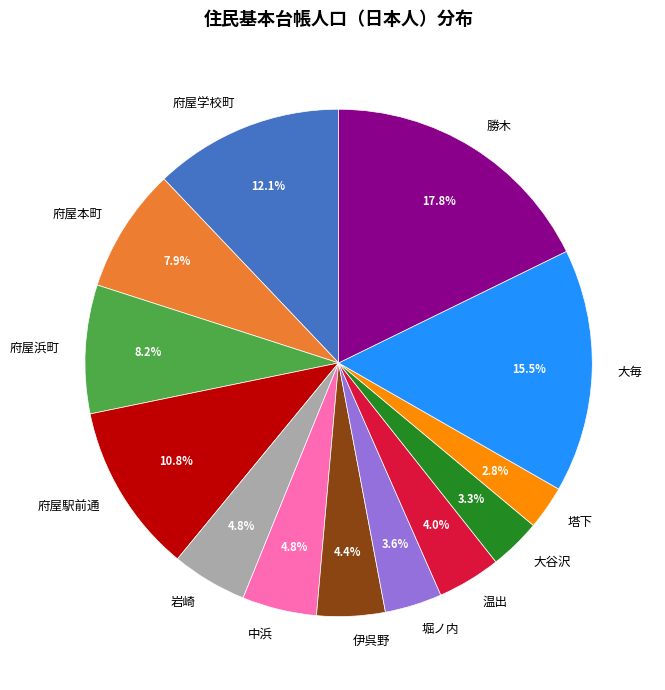

Which has a higher value, 中浜 or 温出?

中浜